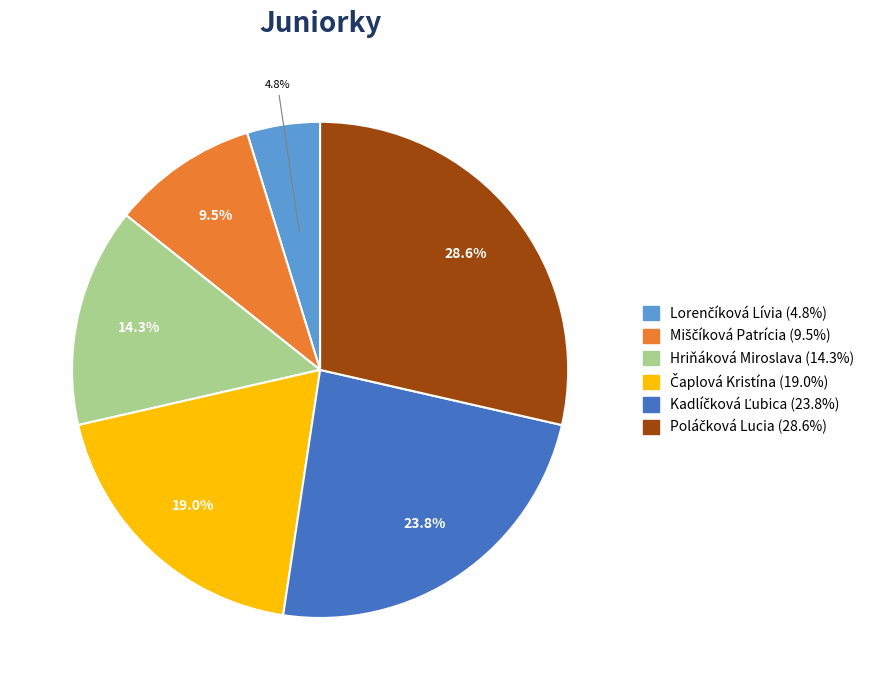

The Hriňáková Miroslava slice represents 14% of the pie. True or false?

True